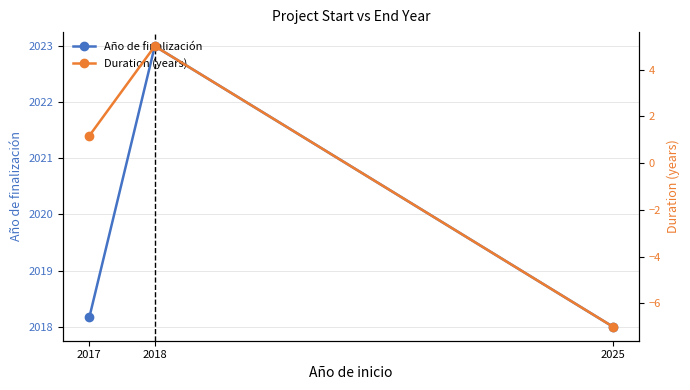

What is the average value of the Duration (years) series?

-0.3